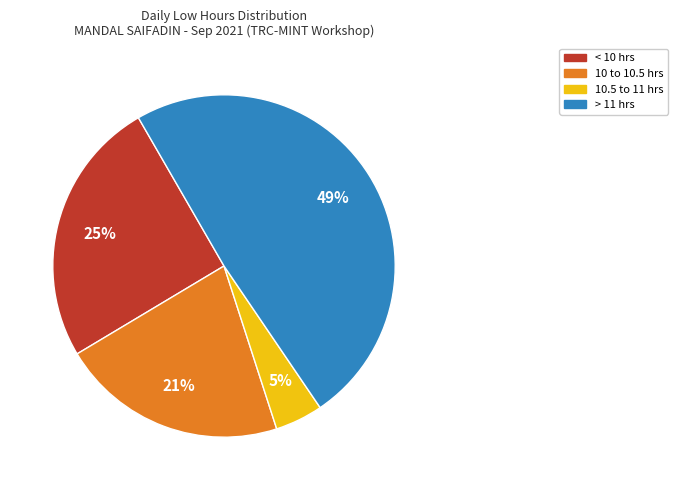

To the nearest percent, what is the difference between the largest and smallest slice percentages?

44%